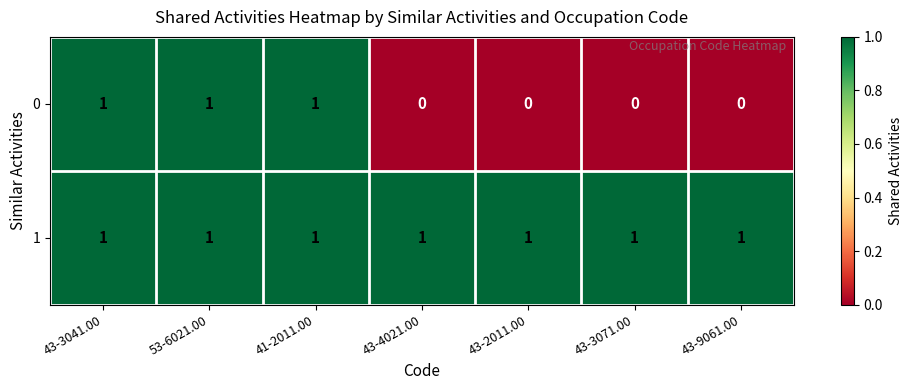

True or false: 1 has a value of 2 at 41-2011.00.

False